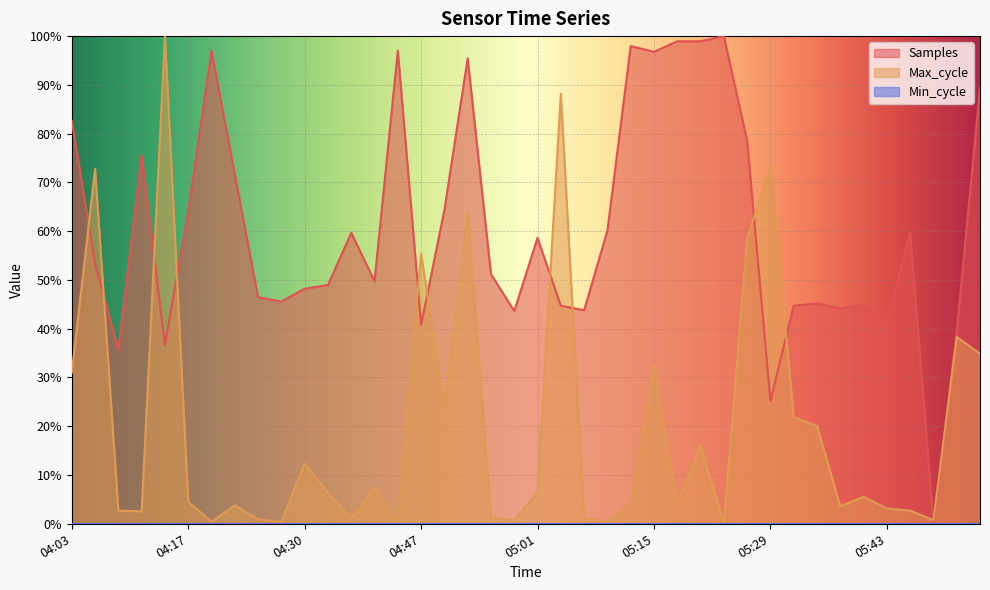

Where is the first local maximum for Max_cycle?

04:06